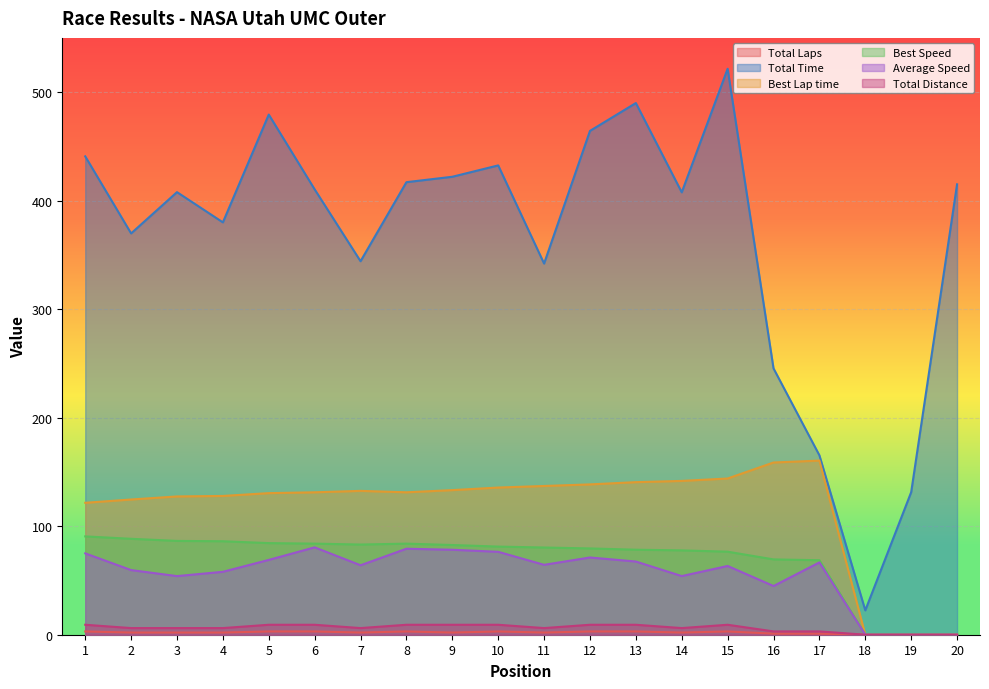

Where is Total Time nearest to the value 272?

16